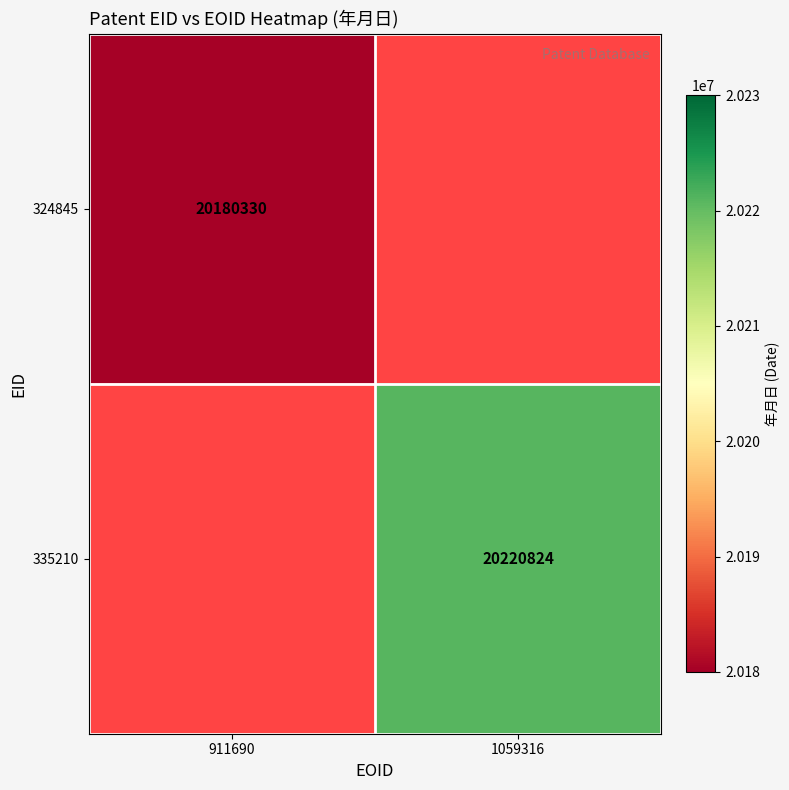

The value of 324845 at 911690 is 7079925. True or false?

False